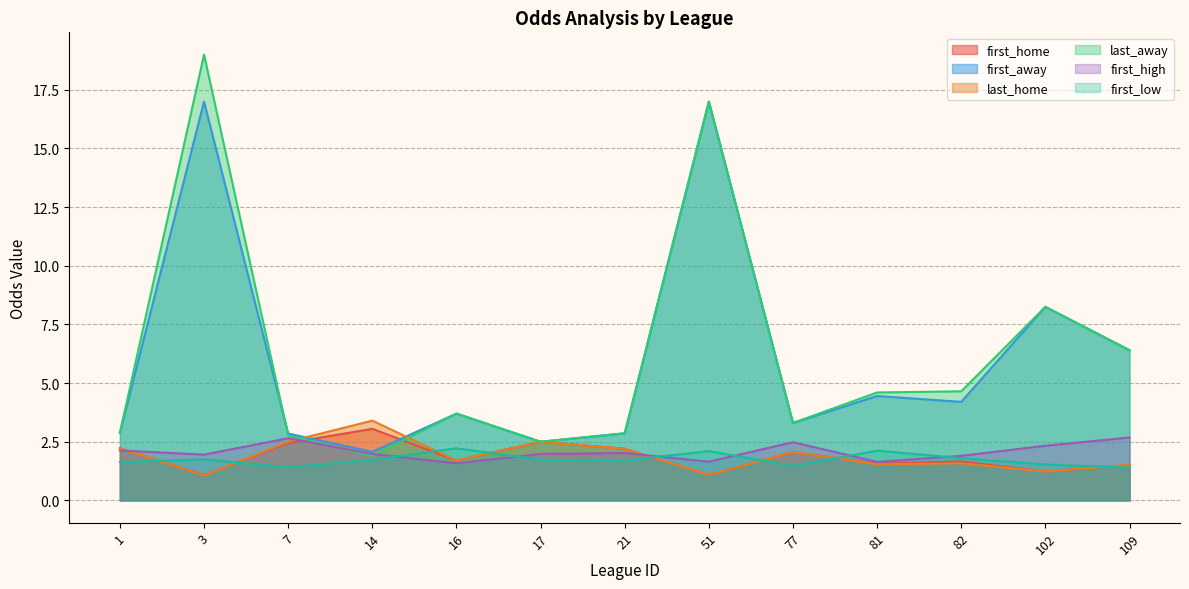

The first_high series shows 1.6 at 51. True or false?

True